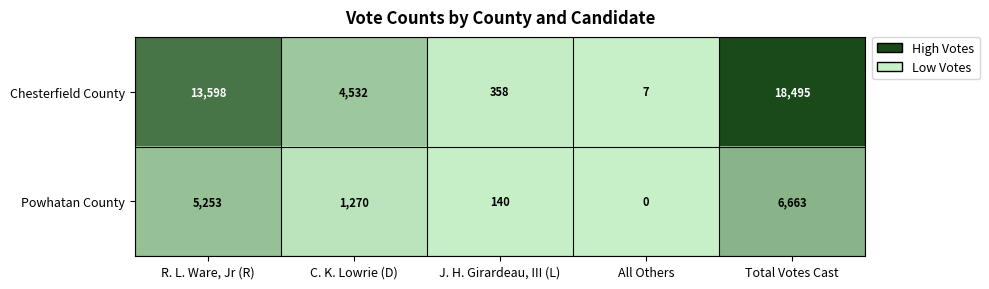

At which label does Powhatan County reach its peak?

Total Votes Cast